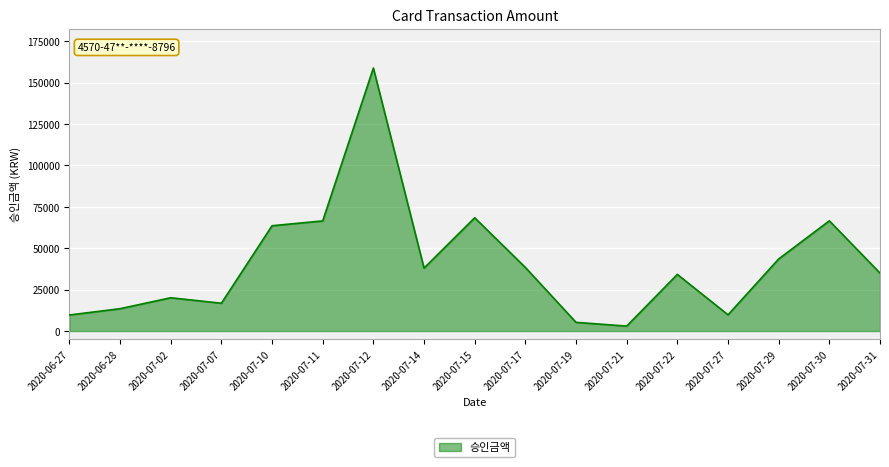

The value at 2020-07-27 is 9800. True or false?

True